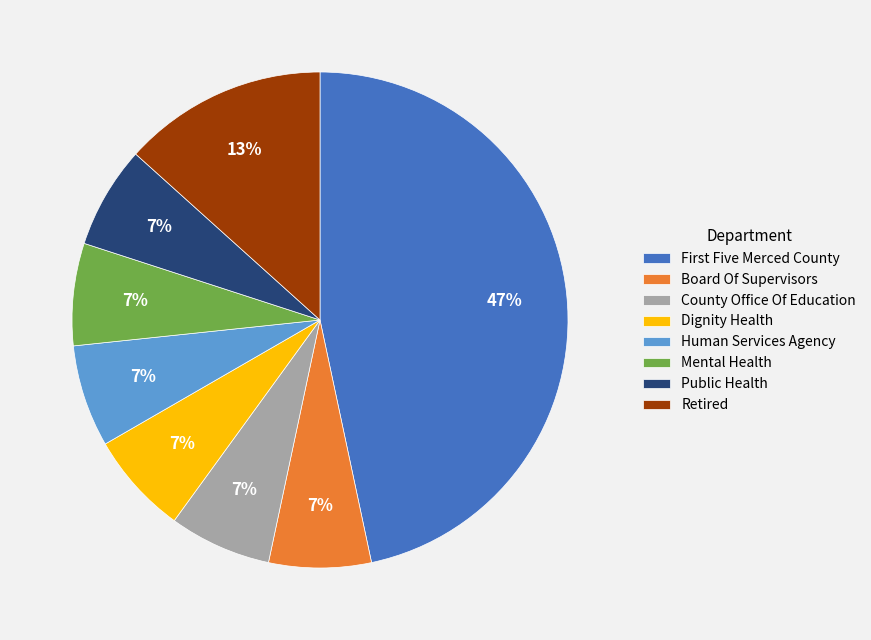

Does County Office Of Education account for over 50% of the chart?

No